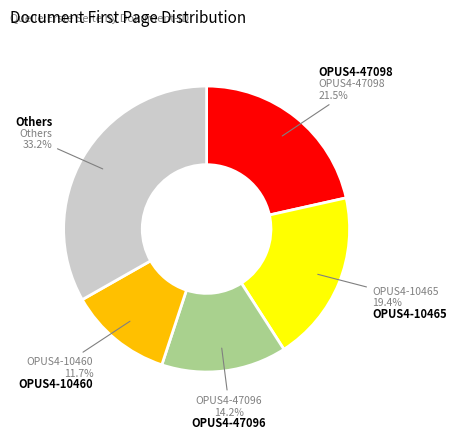

Does any single category account for the majority?

No